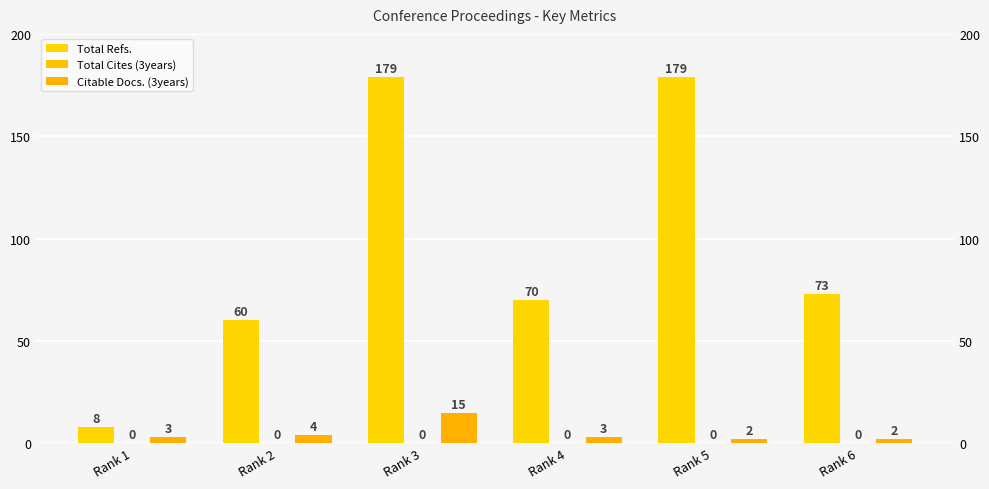

What is the spread (max minus min) of values at Rank 2?

60